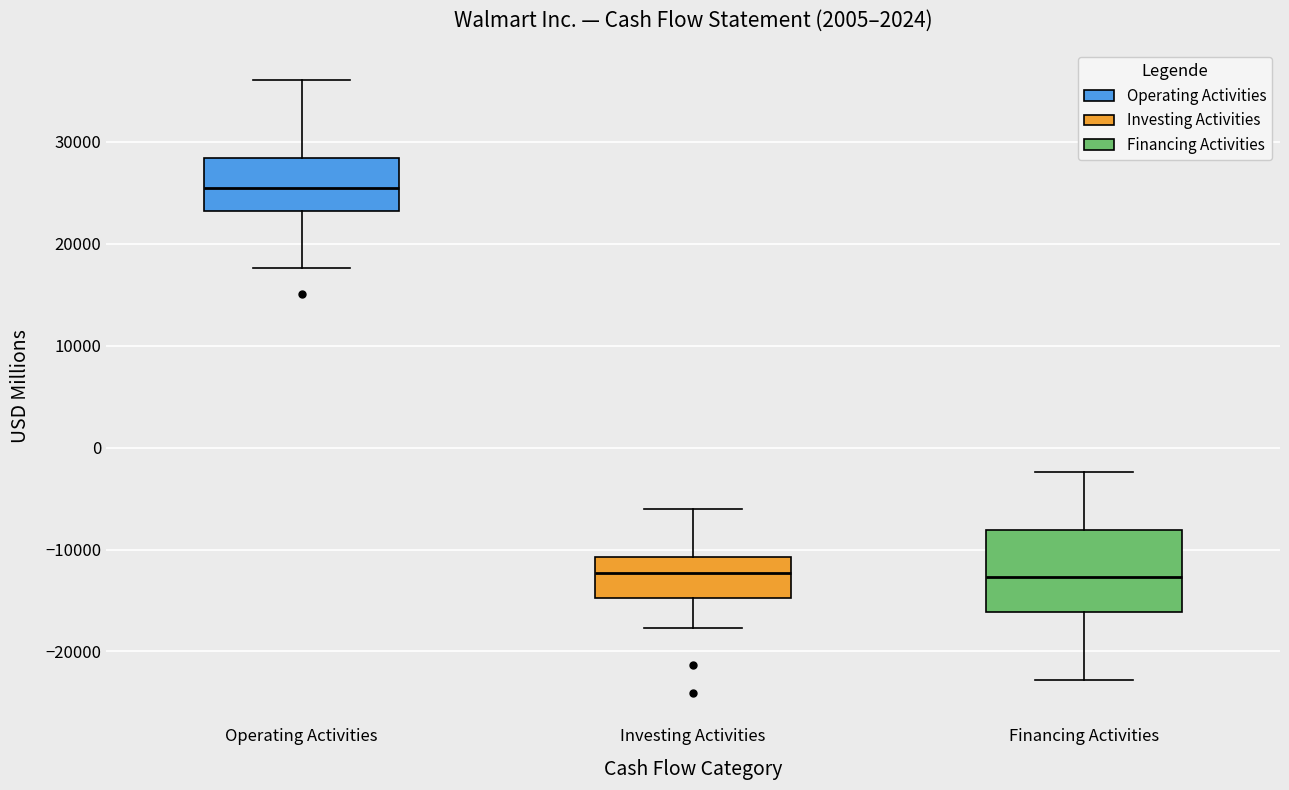

Reading left to right, transcribe this box plot: for each box, give where its median line is, the range the box spans, and where its two whiskers end, as read against the y-axis. The values are not printed on the chart, so give them approximately, as read against the axis.

Operating Activities: median 25000, box 23000 to 28000, whiskers 18000 to 36000
Investing Activities: median -12000, box -15000 to -11000, whiskers -18000 to -6000
Financing Activities: median -13000, box -16000 to -8000, whiskers -23000 to -2000